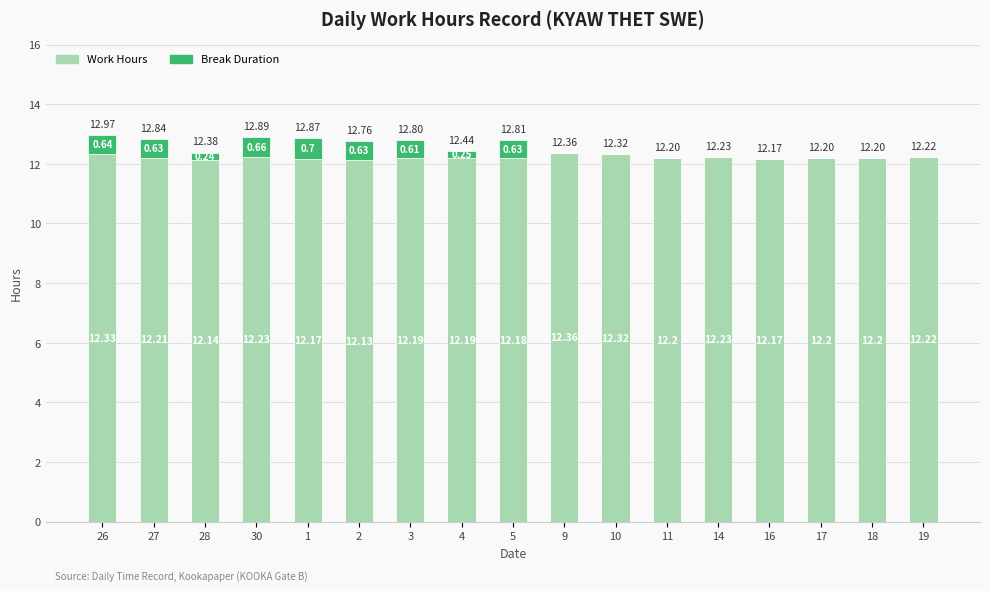

What is the sum of all Work Hours values?

207.7